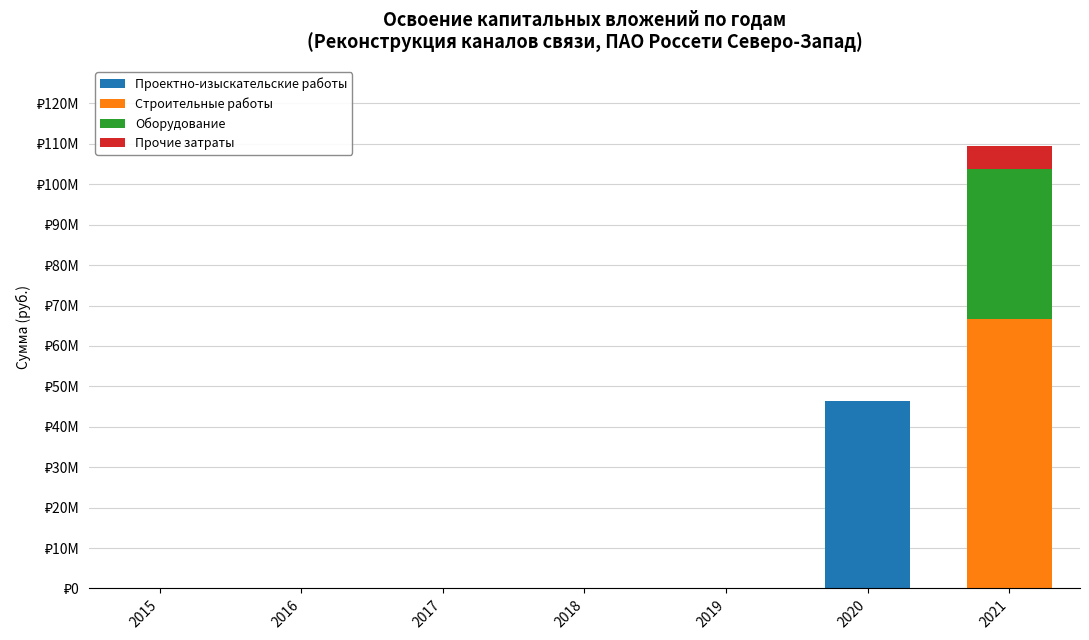

True or false: Строительные работы has a value of 40411058 at 2018.

False